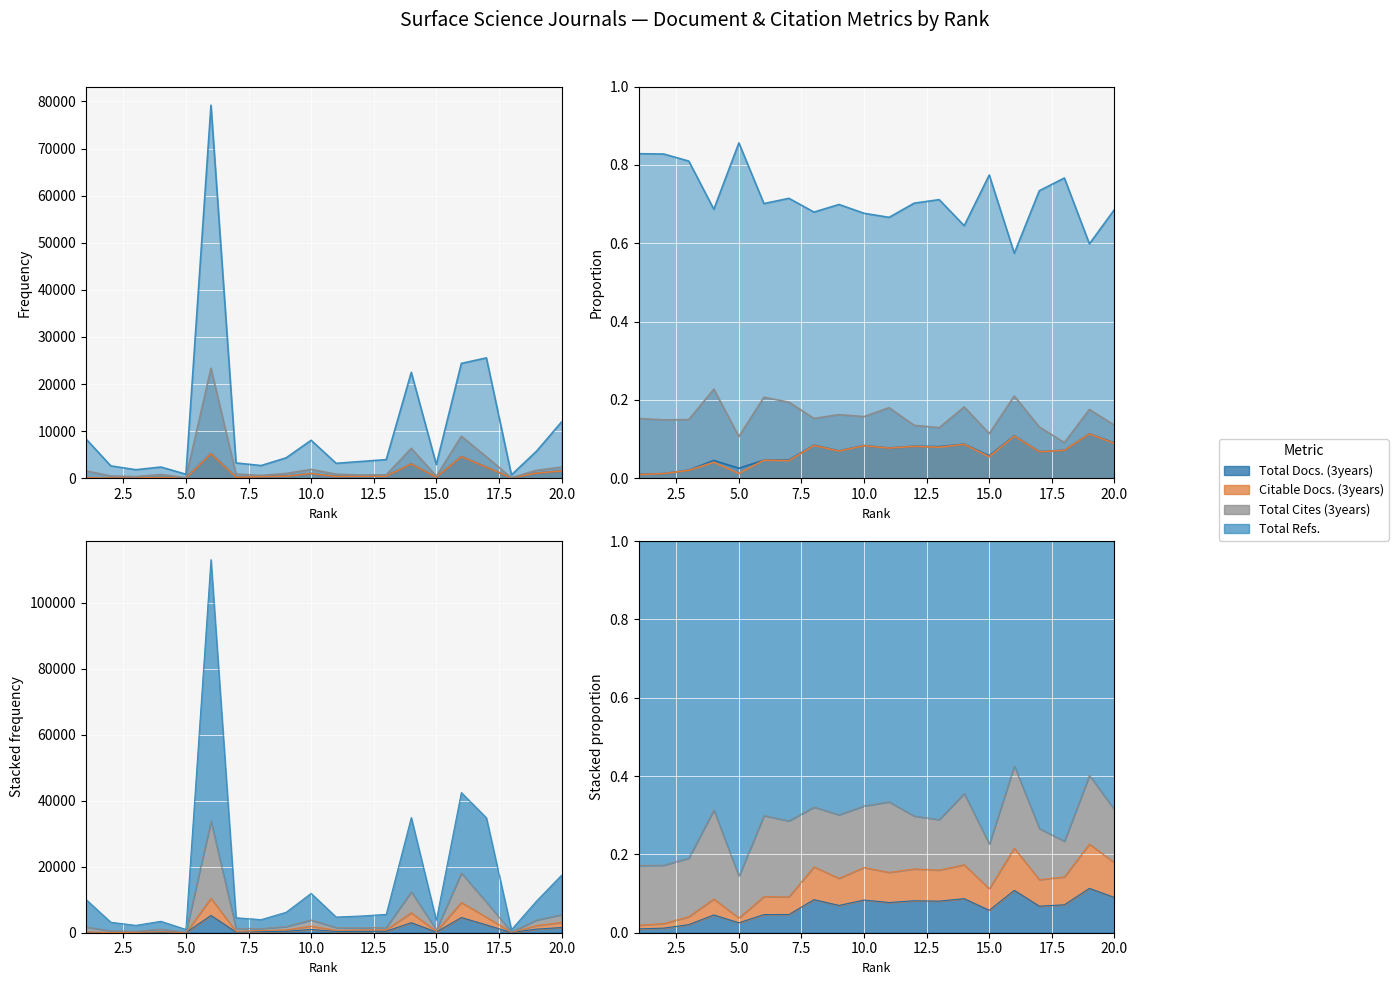

The Total Cites (3years) series shows 1089 at 12. True or false?

False